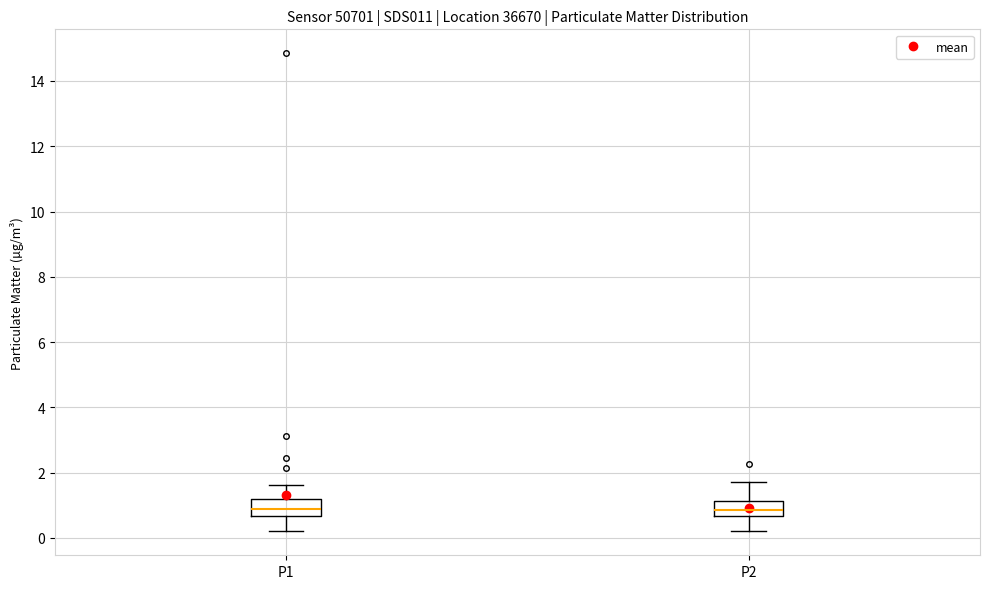

Where does the median line of the box for P1 sit on the y-axis? The values are not printed on the chart, so give them approximately, as read against the axis.

0.8